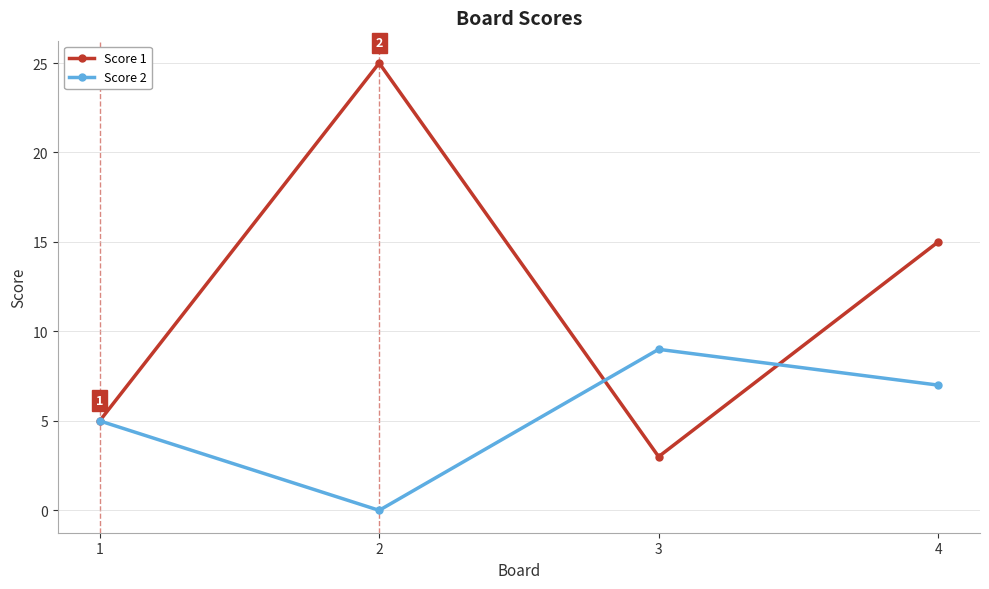

What is the total value across all series at 2?

25